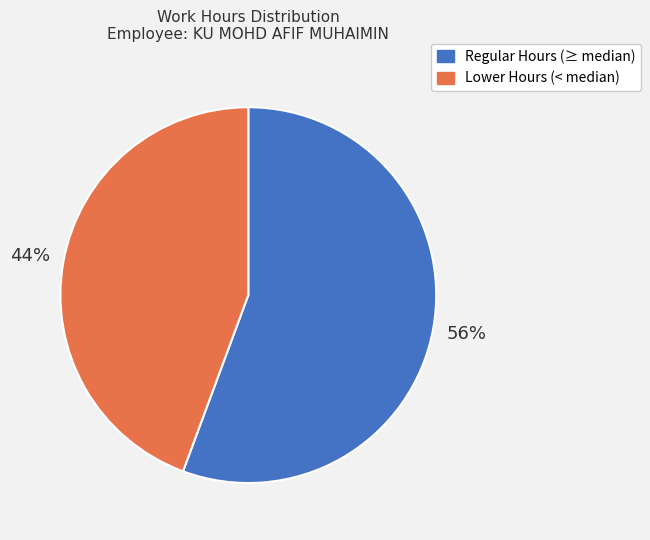

To the nearest percent, what is the average slice percentage?

50%